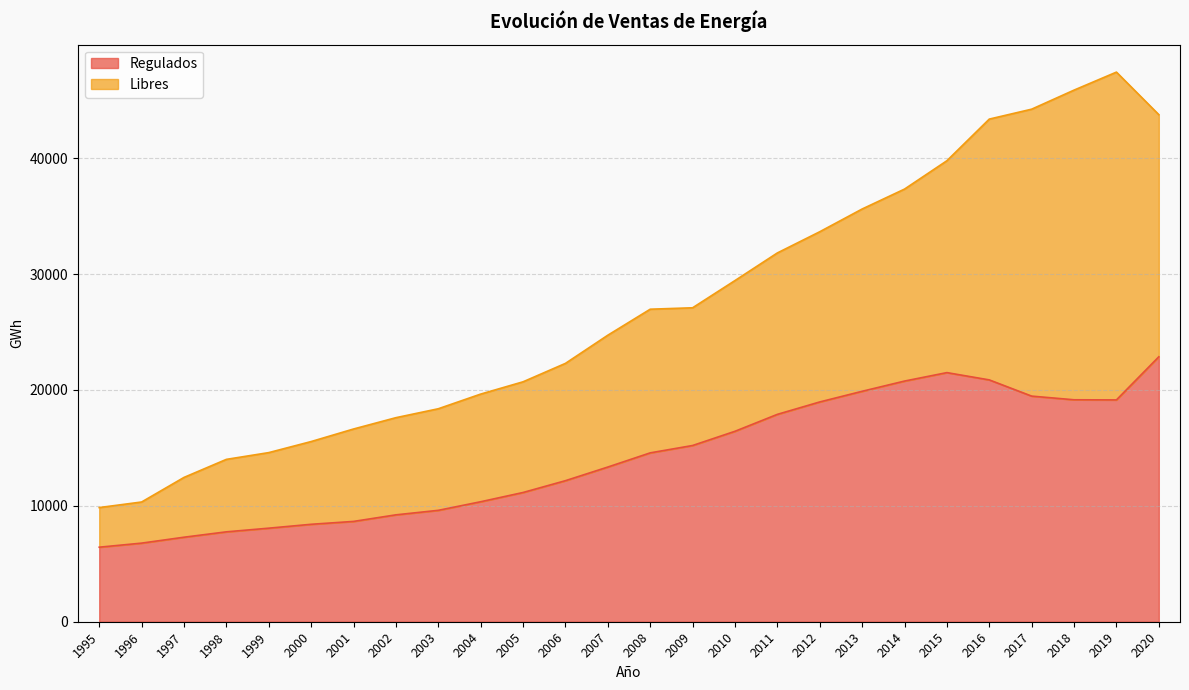

How many values exceed 14569?

13